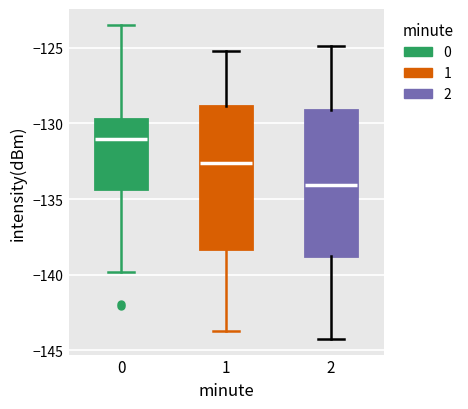

Reading left to right, read every box against the y-axis: the position of its median line, the range the box covers, and the ends of its whiskers. The values are not printed on the chart, so give them approximately, as read against the axis.

0: median -131.0, box -134.5 to -129.5, whiskers -140.0 to -123.5
1: median -132.5, box -138.5 to -129.0, whiskers -143.5 to -125.0
2: median -134.0, box -138.5 to -129.0, whiskers -144.0 to -125.0